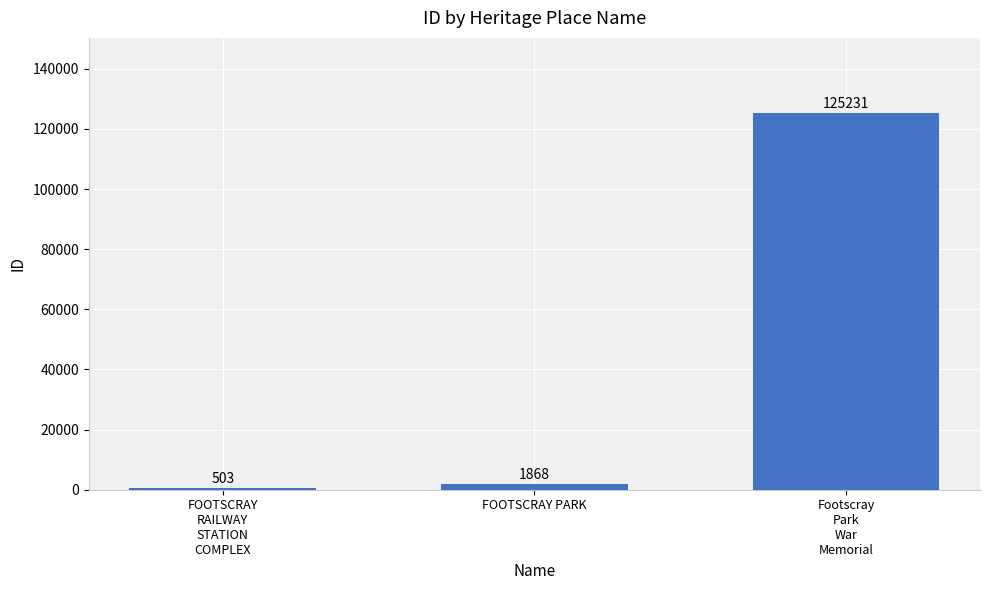

How many data points are less than 1868?

1